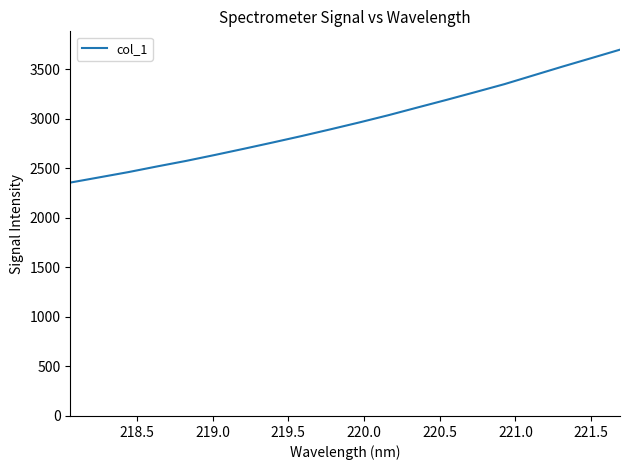

Does the chart have visible grid lines?

No